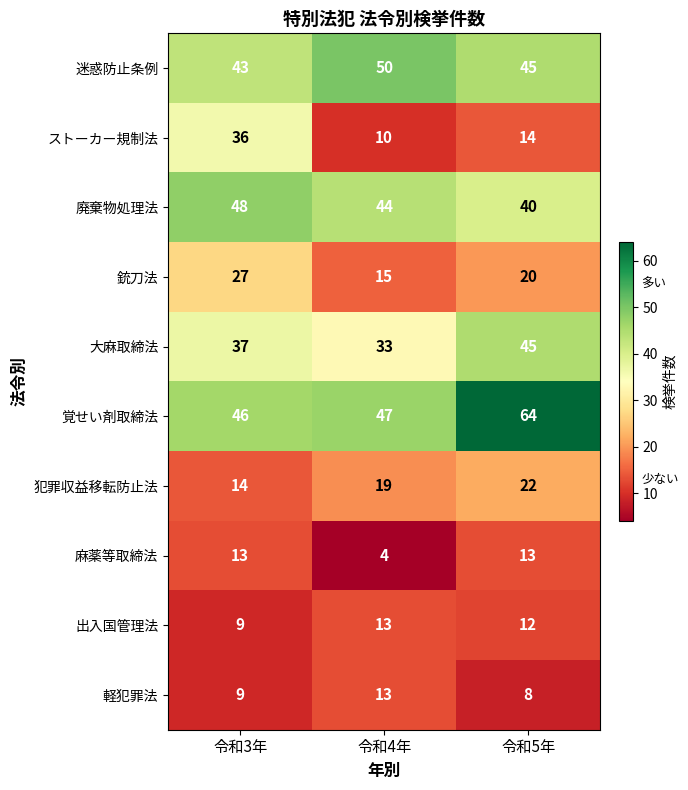

Reading left to right, transcribe all the data shown in this chart.

迷惑防止条例: 令和3年=43	令和4年=50	令和5年=45
ストーカー規制法: 令和3年=36	令和4年=10	令和5年=14
廃棄物処理法: 令和3年=48	令和4年=44	令和5年=40
銃刀法: 令和3年=27	令和4年=15	令和5年=20
大麻取締法: 令和3年=37	令和4年=33	令和5年=45
覚せい剤取締法: 令和3年=46	令和4年=47	令和5年=64
犯罪収益移転防止法: 令和3年=14	令和4年=19	令和5年=22
麻薬等取締法: 令和3年=13	令和4年=4	令和5年=13
出入国管理法: 令和3年=9	令和4年=13	令和5年=12
軽犯罪法: 令和3年=9	令和4年=13	令和5年=8